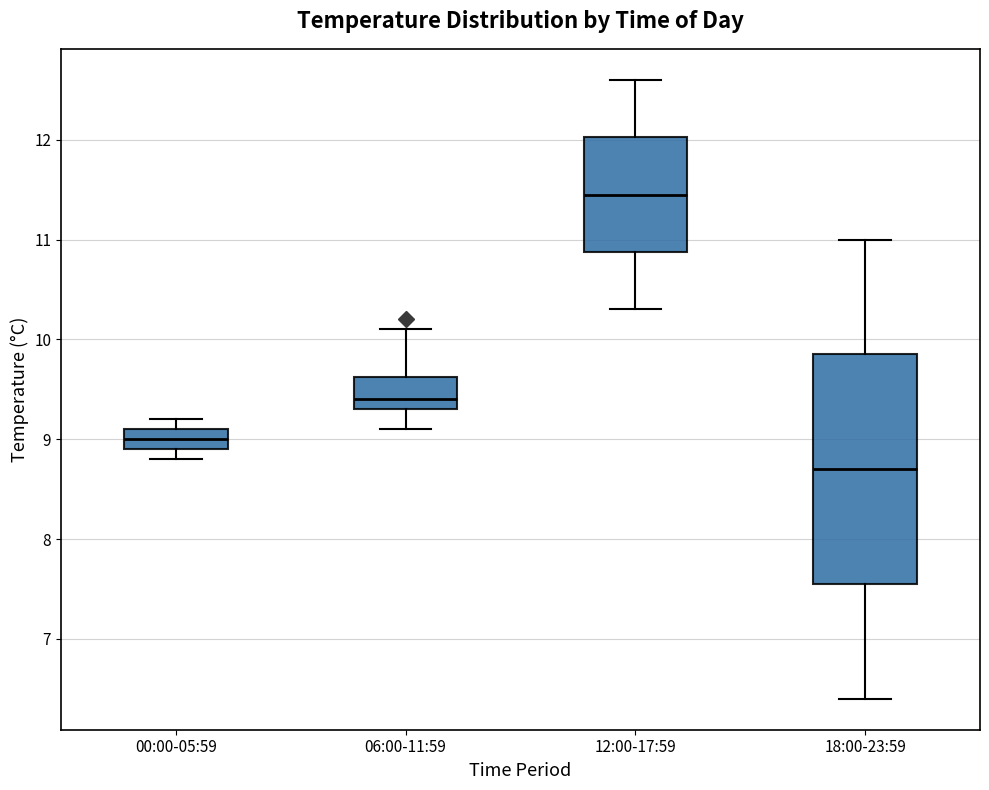

Which box is the tallest, from its lower edge to its upper edge?

18:00-23:59